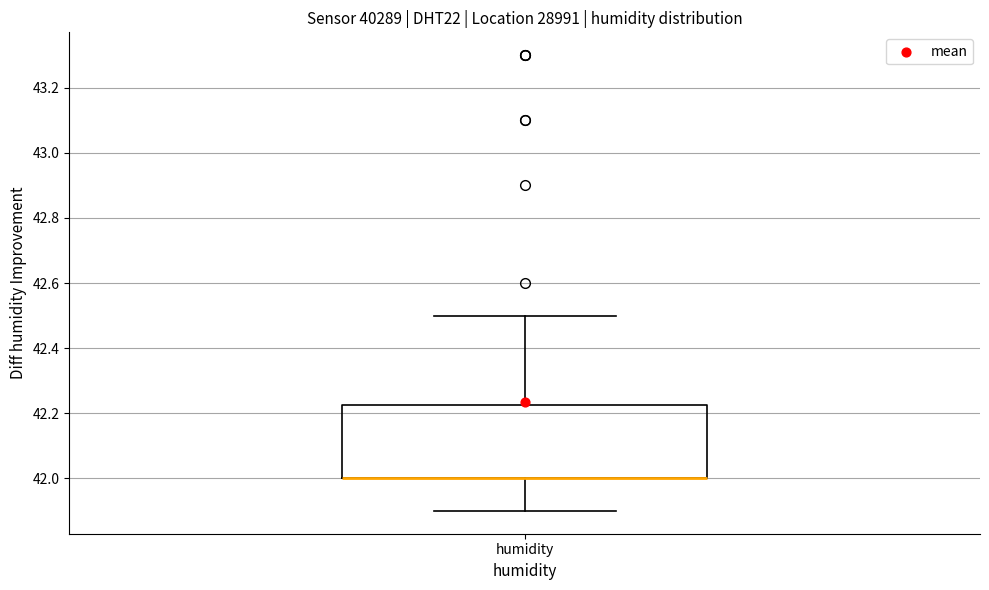

Transcribe this box plot: give where the median line is, the range the box spans, and where the two whiskers end, as read against the y-axis. The values are not printed on the chart, so give them approximately, as read against the axis.

median 42.00 (drawn on the box's lower edge), box 42.00 to 42.22, whiskers 41.90 to 42.50